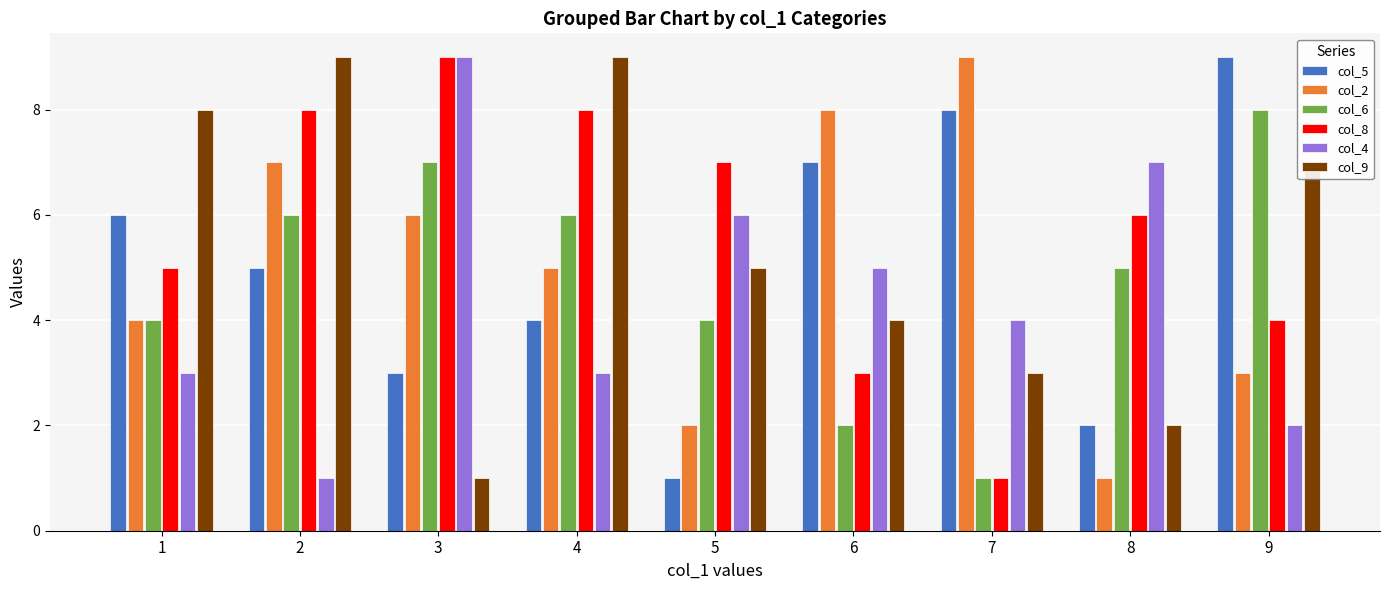

Is it true that col_5 equals 7 at 4?

False